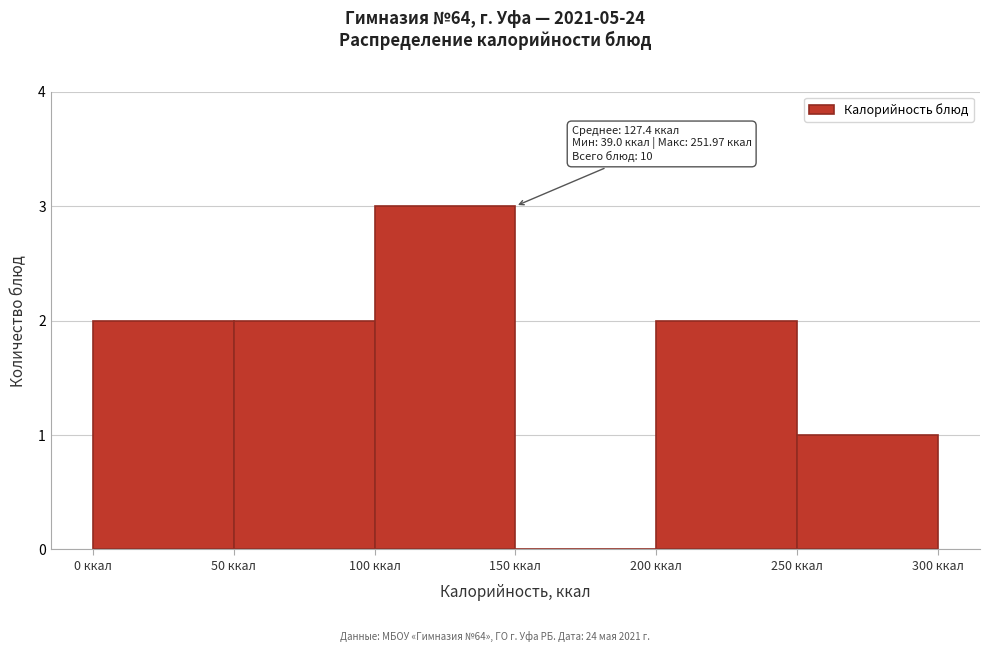

Which range on the x-axis has the tallest bar?

100 to 150